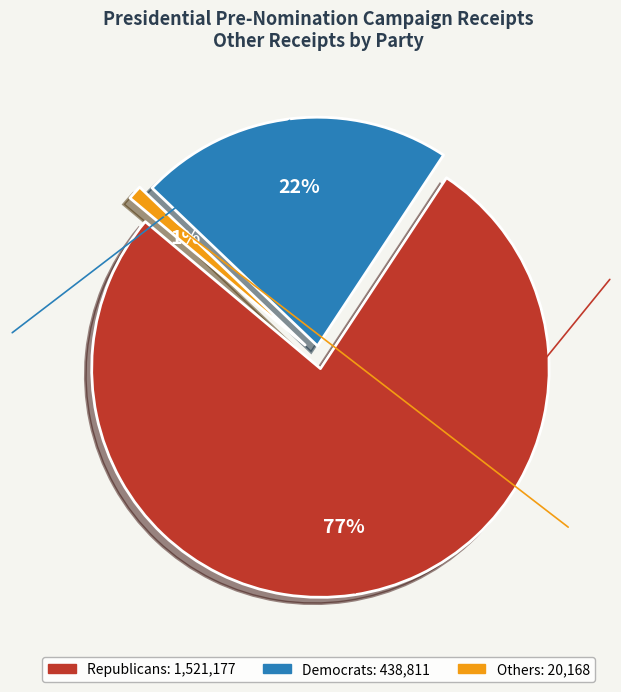

To the nearest percent, what percentage of the pie is Others?

1%